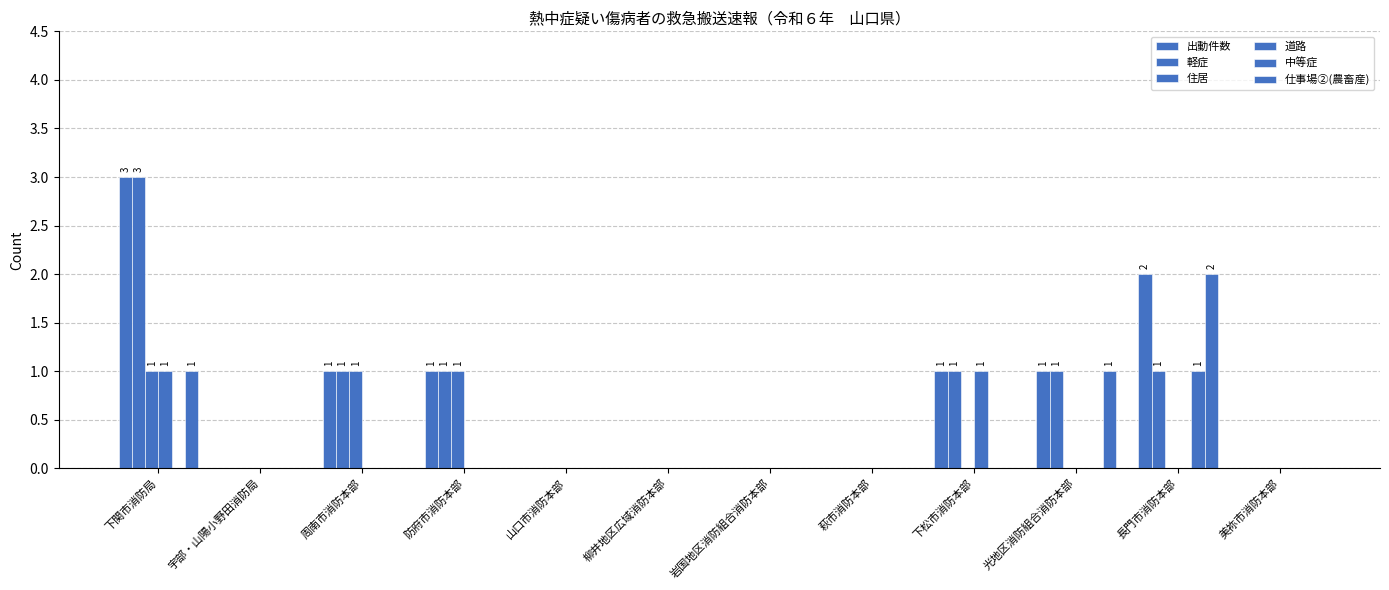

Reading left to right, list all the values displayed in this chart.

出動件数: 下関市消防局=3	宇部・山陽小野田消防局=0	周南市消防本部=1	防府市消防本部=1	山口市消防本部=0	柳井地区広域消防本部=0	岩国地区消防組合消防本部=0	萩市消防本部=0	下松市消防本部=1	光地区消防組合消防本部=1	長門市消防本部=2	美祢市消防本部=0
軽症: 下関市消防局=3	宇部・山陽小野田消防局=0	周南市消防本部=1	防府市消防本部=1	山口市消防本部=0	柳井地区広域消防本部=0	岩国地区消防組合消防本部=0	萩市消防本部=0	下松市消防本部=1	光地区消防組合消防本部=1	長門市消防本部=1	美祢市消防本部=0
住居: 下関市消防局=1	宇部・山陽小野田消防局=0	周南市消防本部=1	防府市消防本部=1	山口市消防本部=0	柳井地区広域消防本部=0	岩国地区消防組合消防本部=0	萩市消防本部=0	下松市消防本部=0	光地区消防組合消防本部=0	長門市消防本部=0	美祢市消防本部=0
道路: 下関市消防局=1	宇部・山陽小野田消防局=0	周南市消防本部=0	防府市消防本部=0	山口市消防本部=0	柳井地区広域消防本部=0	岩国地区消防組合消防本部=0	萩市消防本部=0	下松市消防本部=1	光地区消防組合消防本部=0	長門市消防本部=0	美祢市消防本部=0
中等症: 下関市消防局=0	宇部・山陽小野田消防局=0	周南市消防本部=0	防府市消防本部=0	山口市消防本部=0	柳井地区広域消防本部=0	岩国地区消防組合消防本部=0	萩市消防本部=0	下松市消防本部=0	光地区消防組合消防本部=0	長門市消防本部=1	美祢市消防本部=0
仕事場②(農畜産): 下関市消防局=1	宇部・山陽小野田消防局=0	周南市消防本部=0	防府市消防本部=0	山口市消防本部=0	柳井地区広域消防本部=0	岩国地区消防組合消防本部=0	萩市消防本部=0	下松市消防本部=0	光地区消防組合消防本部=1	長門市消防本部=2	美祢市消防本部=0